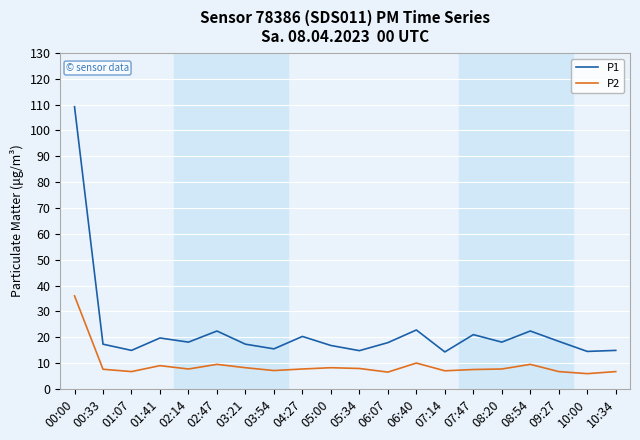

True or false: P1 and P2 intersect in this chart.

False